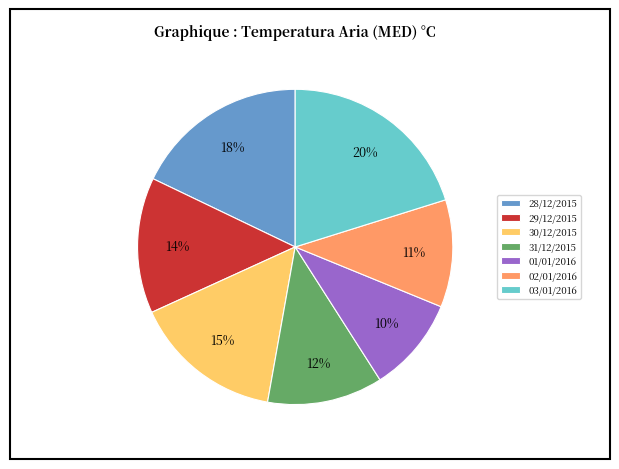

To the nearest percent, what is the combined percentage of 28/12/2015 and 30/12/2015?

33%